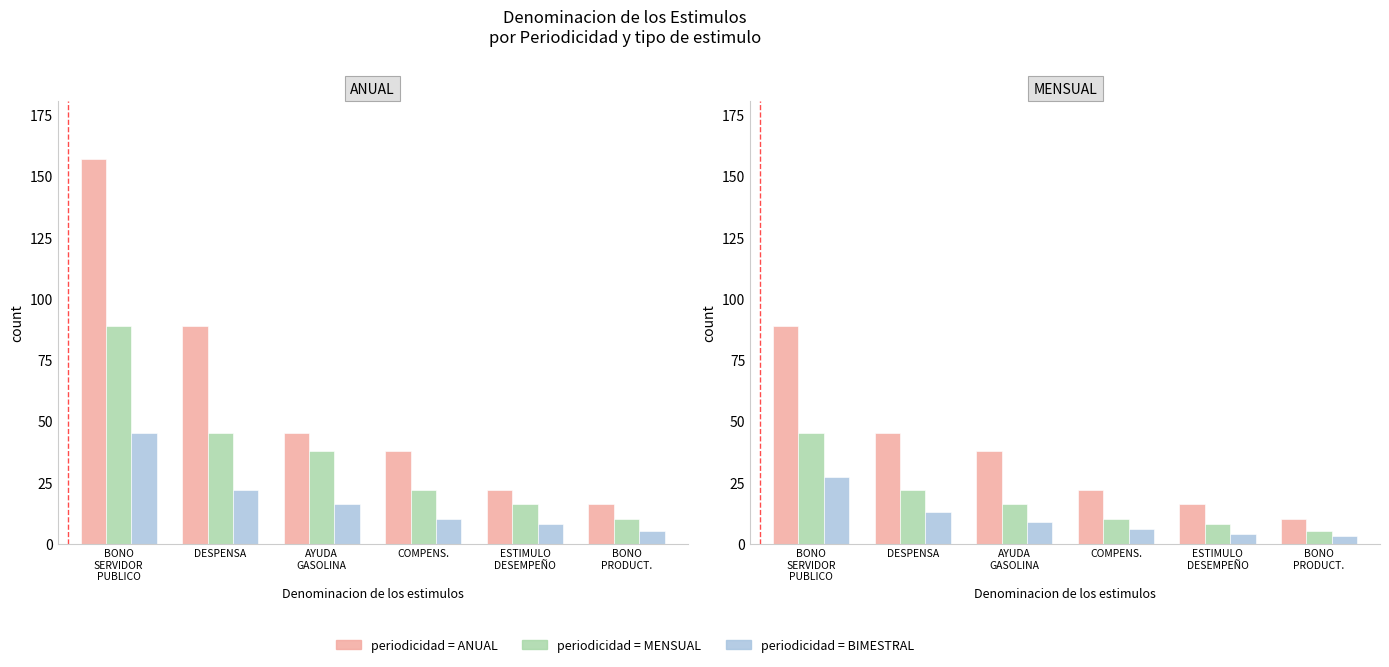

The value of ANUAL at BONO
PRODUCT. is 5. True or false?

False